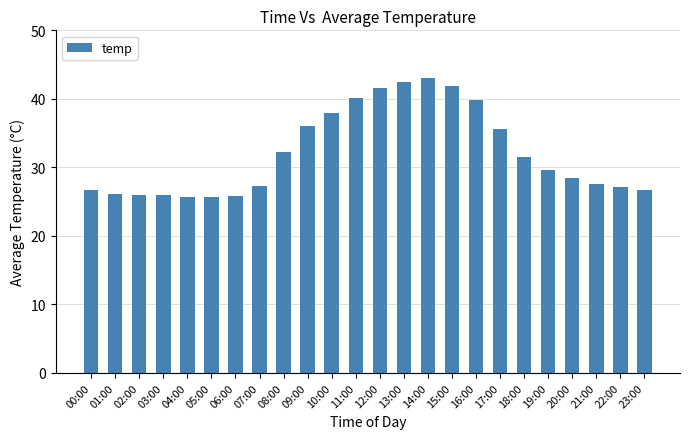

Where does the data first go above 29?

08:00